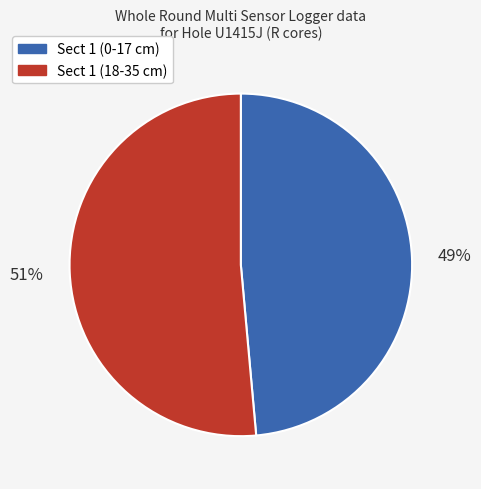

How many segments does this pie chart have?

2